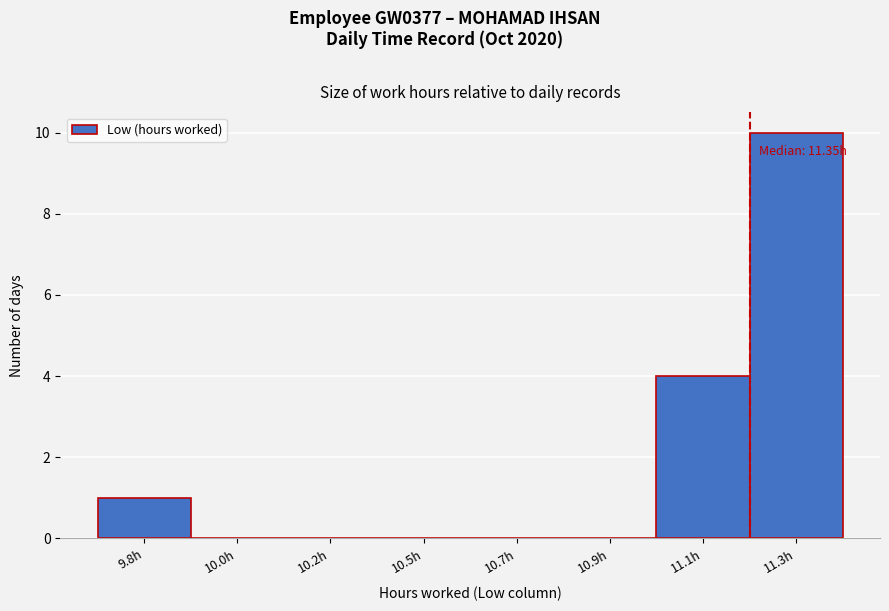

Reading right to left, extract all data points from this chart.

11.3h=10	11.1h=4	10.9h=0	10.7h=0	10.5h=0	10.2h=0	10.0h=0	9.8h=1